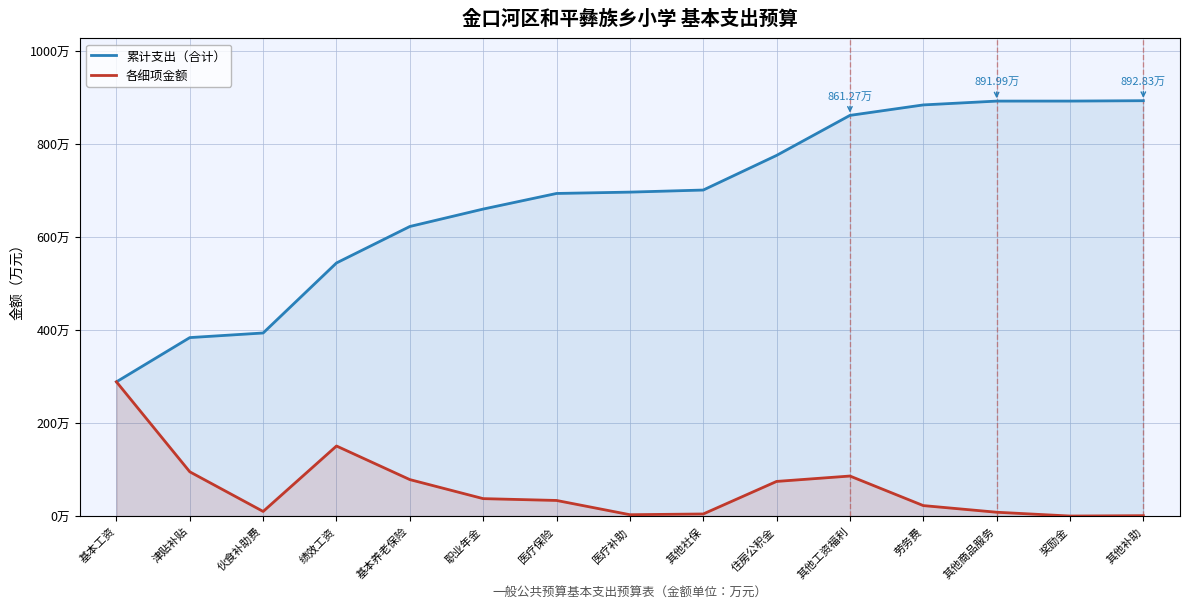

True or false: 累计支出（合计） and 各细项金额 intersect in this chart.

False